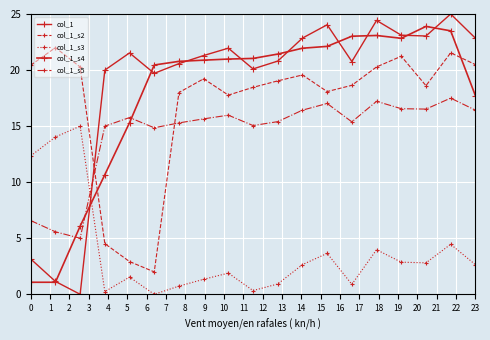

At which label is col_1_s4 closest to 12?

3